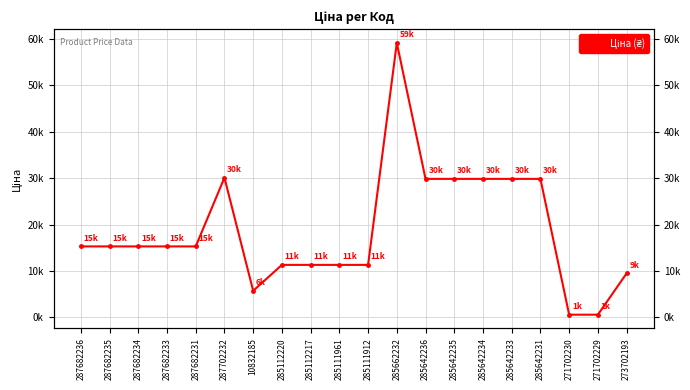

Which has a higher value, 271702230 or 285642233?

285642233